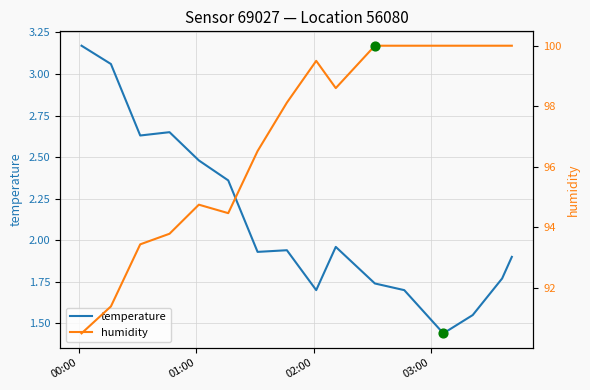

What are all the series names shown in the legend?

temperature, humidity